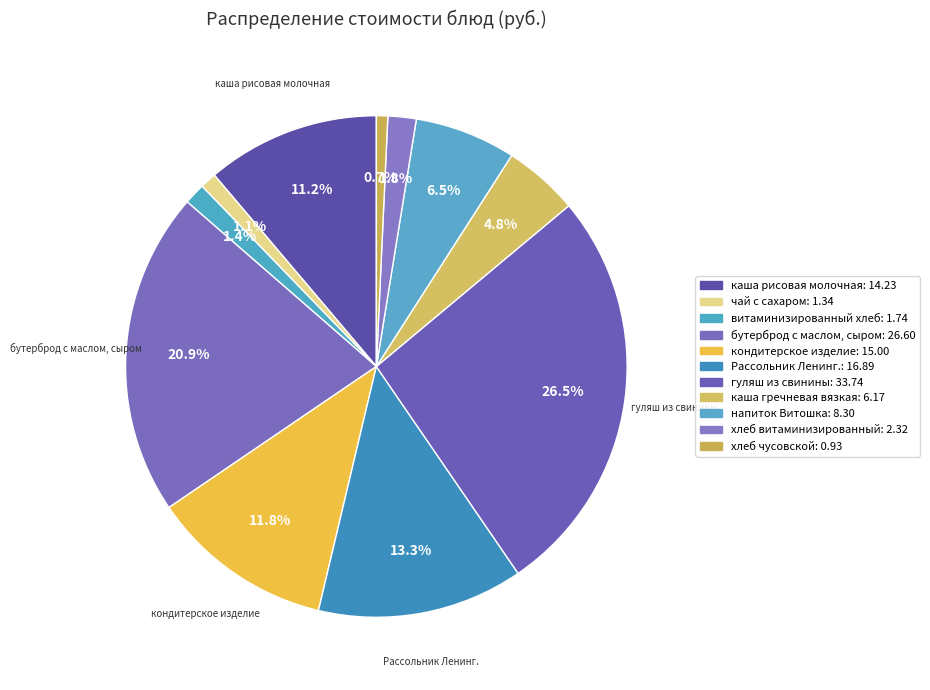

How many segments does this pie chart have?

11